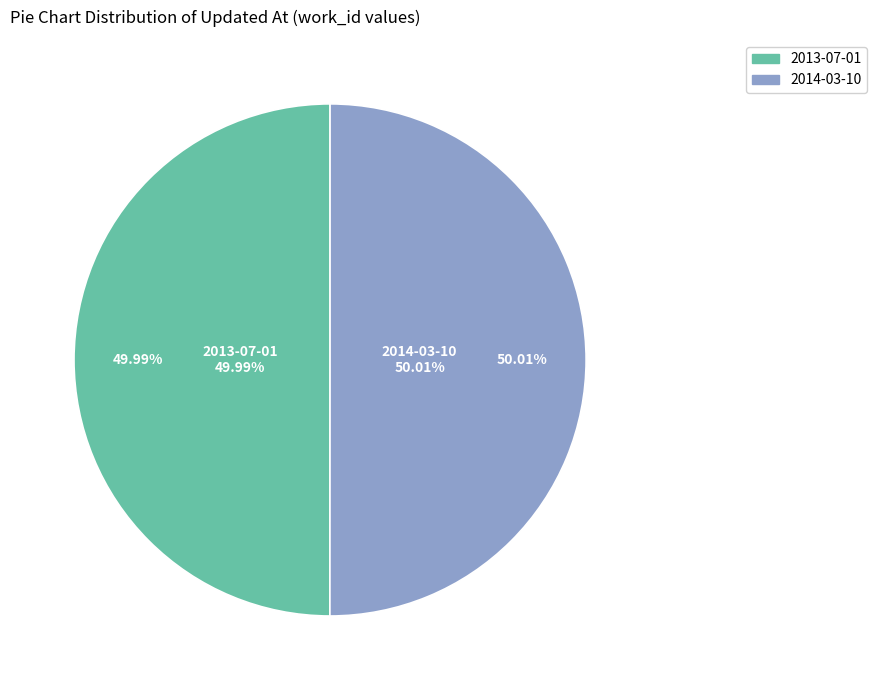

How many slices are in this pie chart?

2